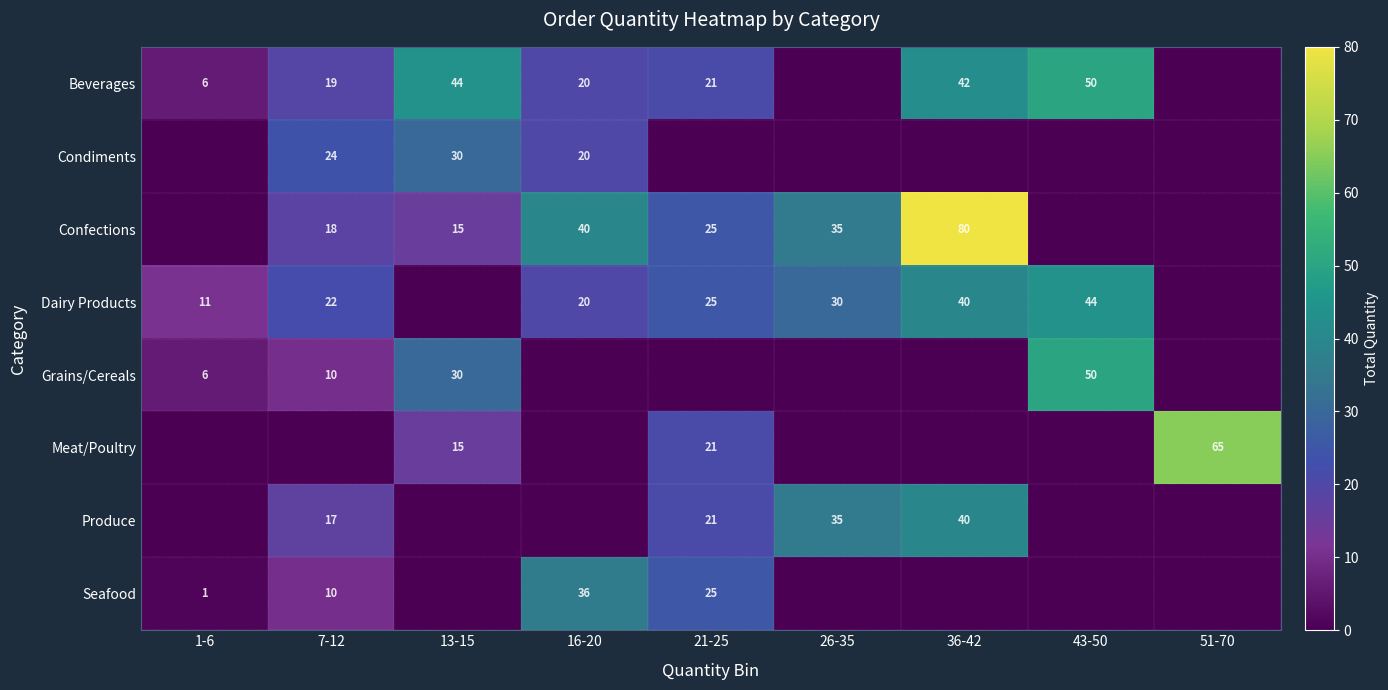

The Confections series shows 15 at 13-15. True or false?

True